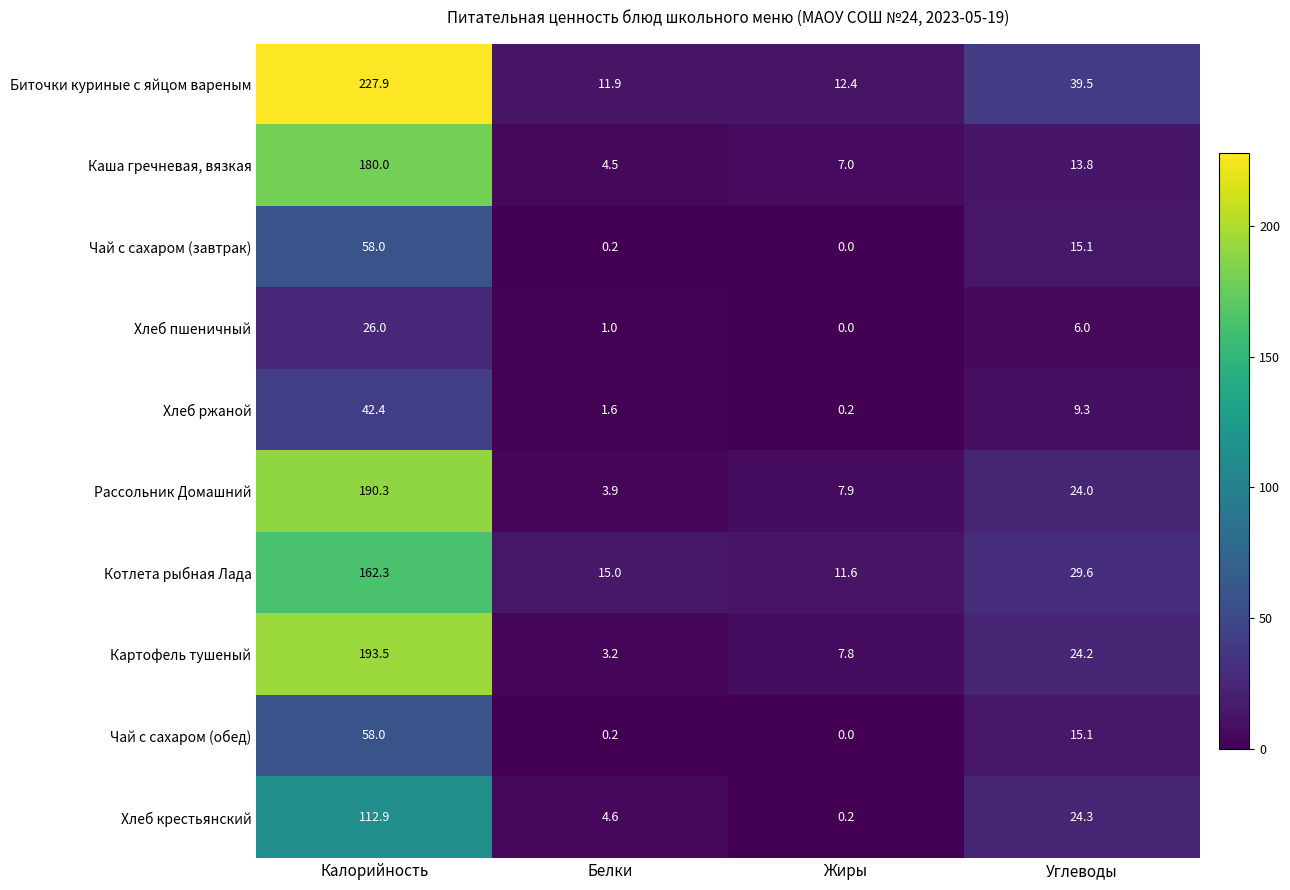

How many categories are shown in the chart?

4